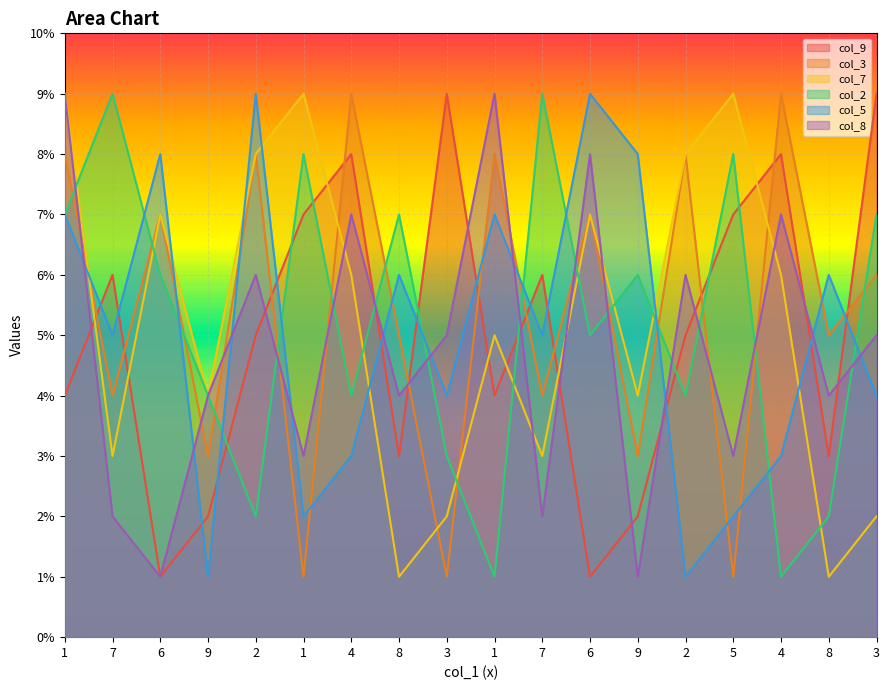

List the series in order of their peak value, lowest first.

col_9, col_3, col_7, col_2, col_5, col_8